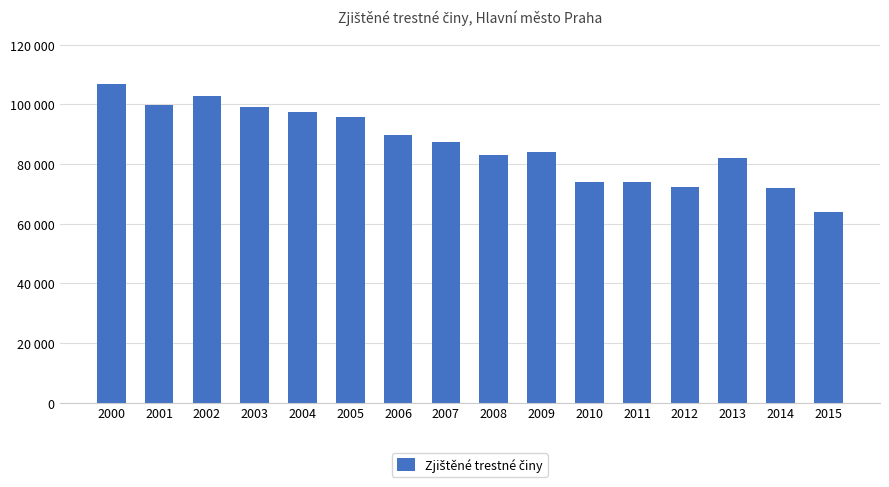

List the labels in order of value, largest first.

2000, 2002, 2001, 2003, 2004, 2005, 2006, 2007, 2009, 2008, 2013, 2011, 2010, 2012, 2014, 2015